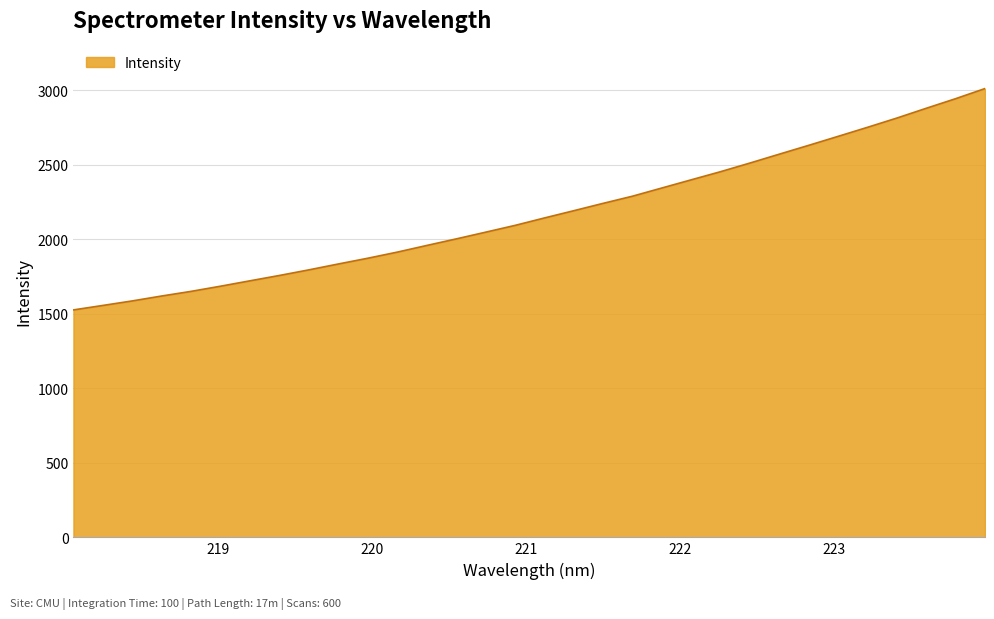

What is the greatest value displayed?

3011.9